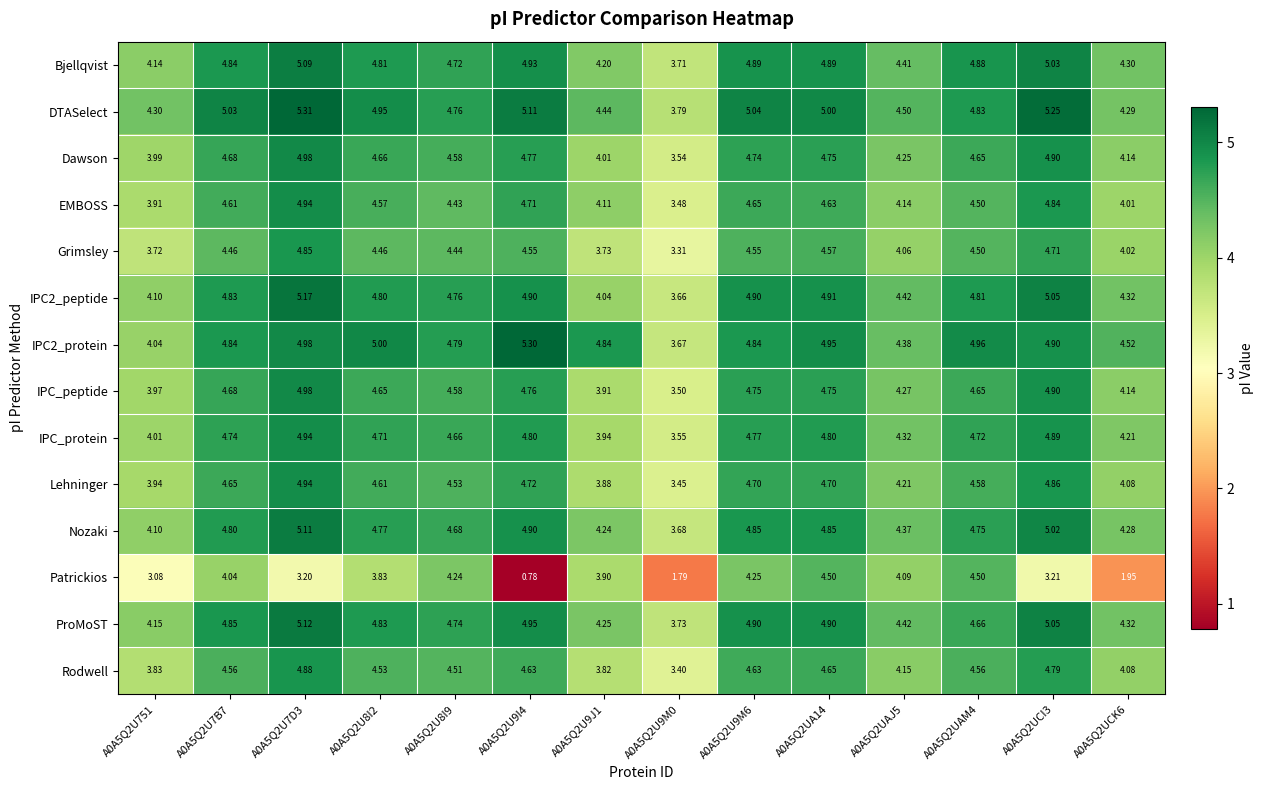

Count the number of data series in this chart.

14